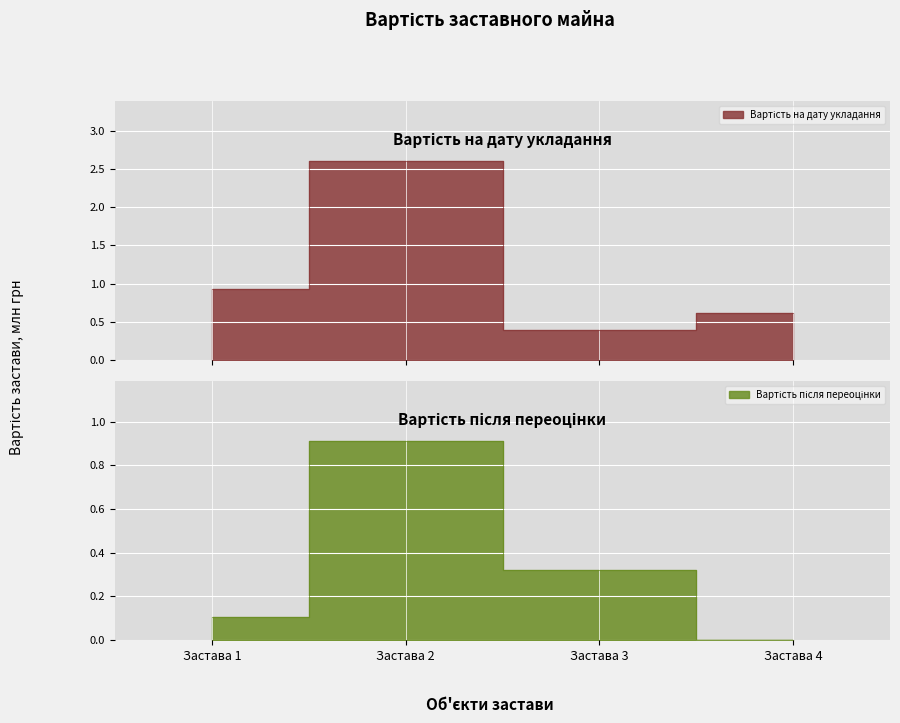

How many categories are shown in the chart?

4